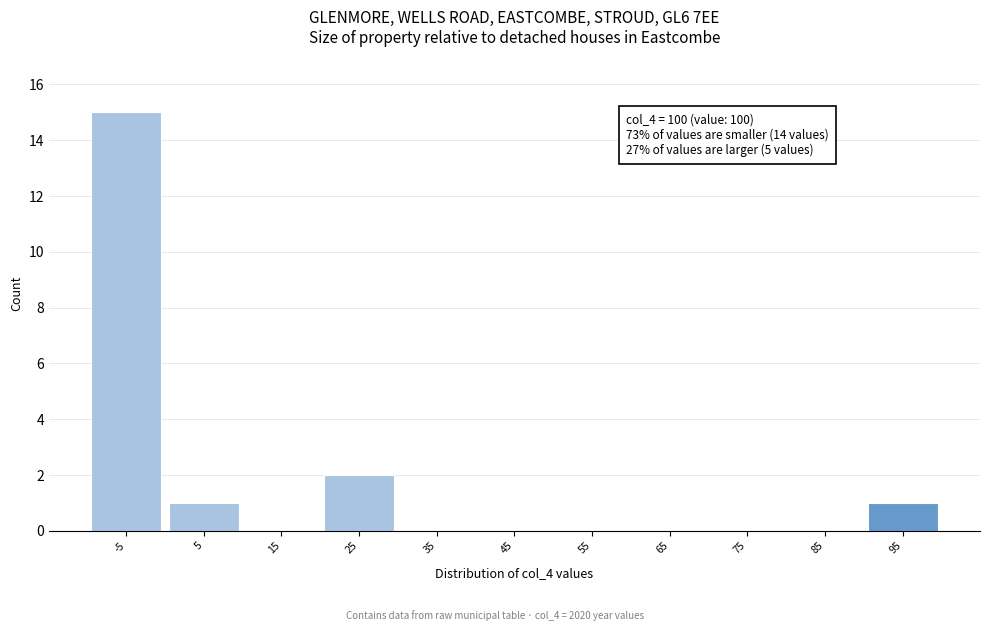

Reading right to left, list all the values displayed in this chart.

95=1	85=0	75=0	65=0	55=0	45=0	35=0	25=2	15=0	5=1	-5=15